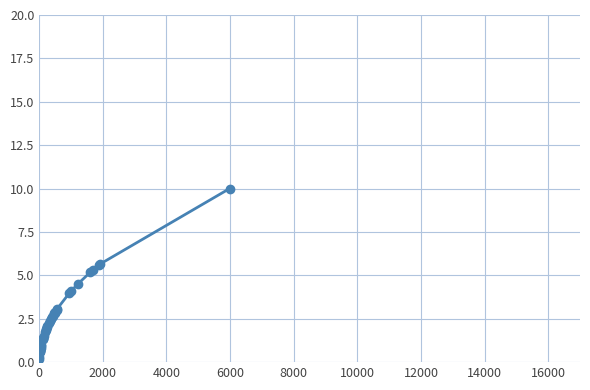

The chart shows a value of 0.9 at 20. True or false?

False